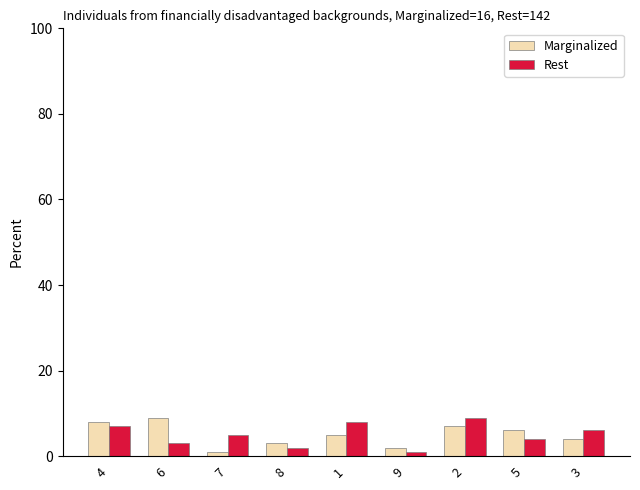

Read the Marginalized value at 5.

6